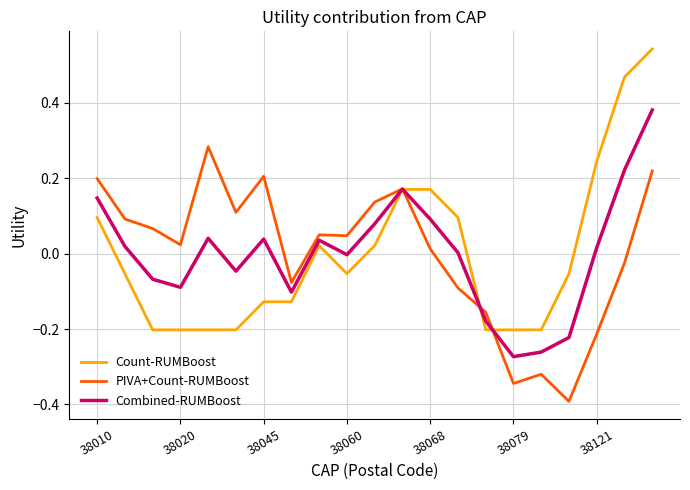

What is the smallest value displayed?

-0.4